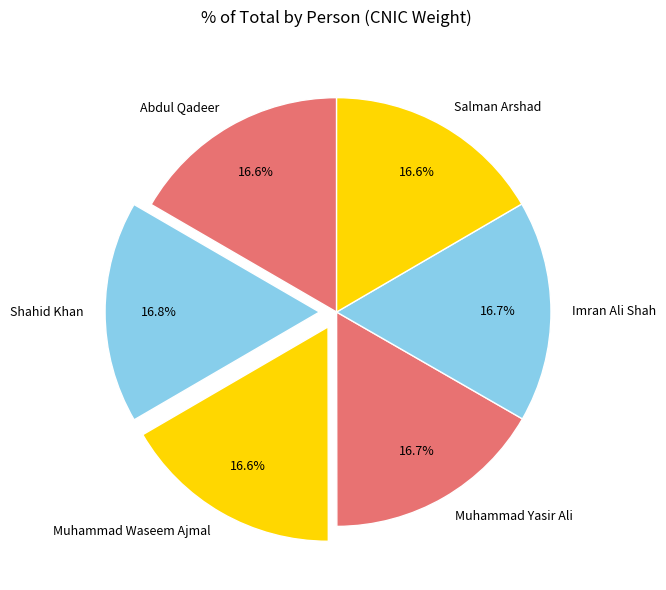

Count the number of slices in the pie.

6